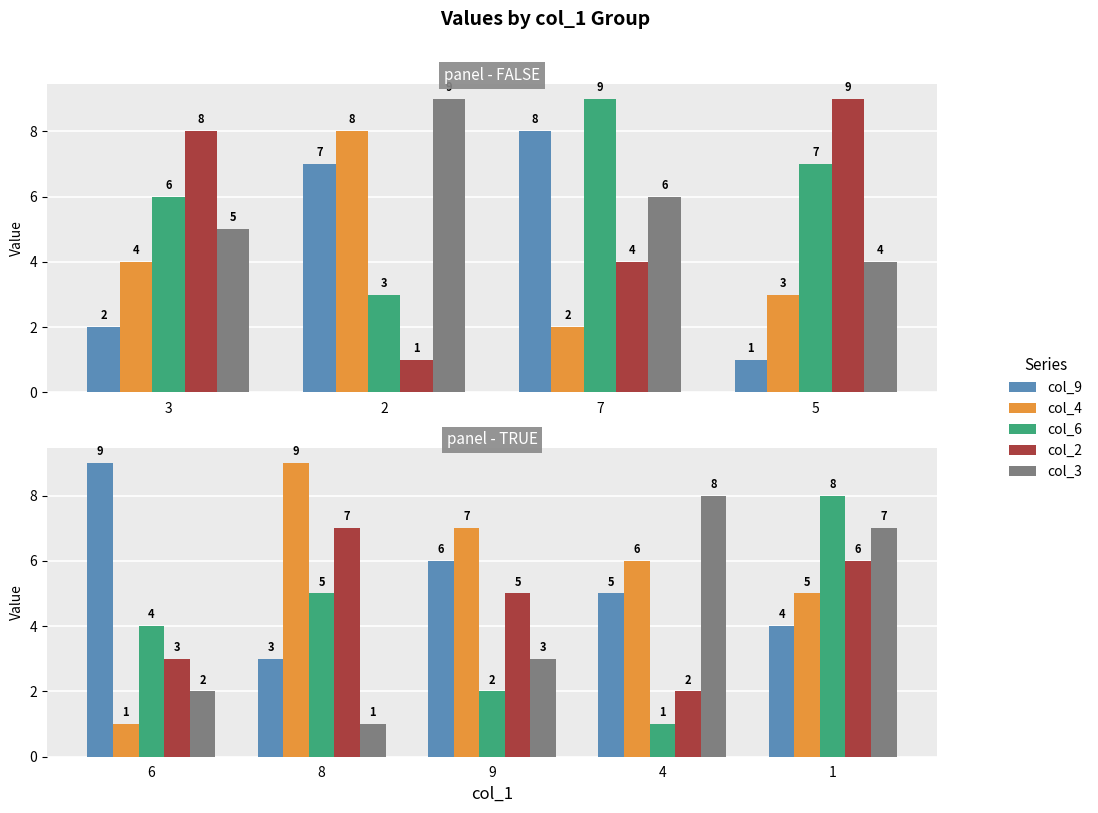

The col_9 series shows 1 at 8. True or false?

False